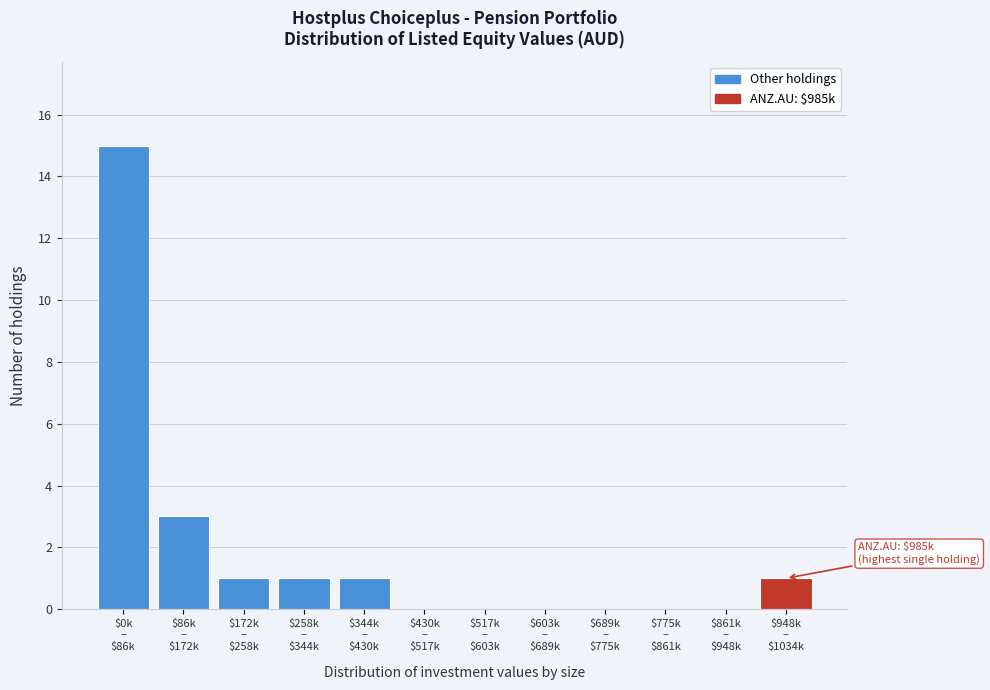

What is the greatest value displayed?

15